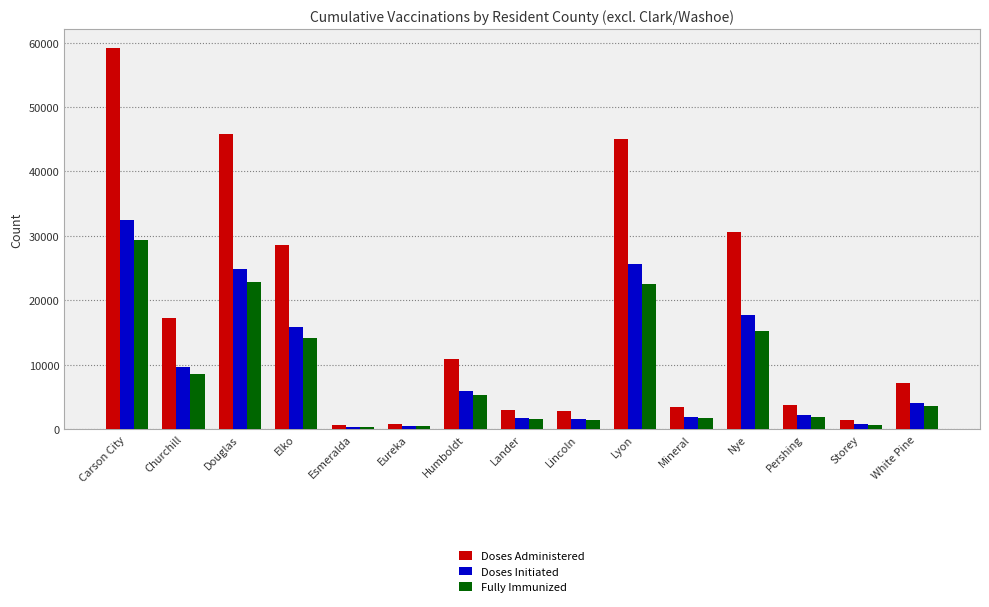

What is the difference between the highest and lowest values at Humboldt?

5501